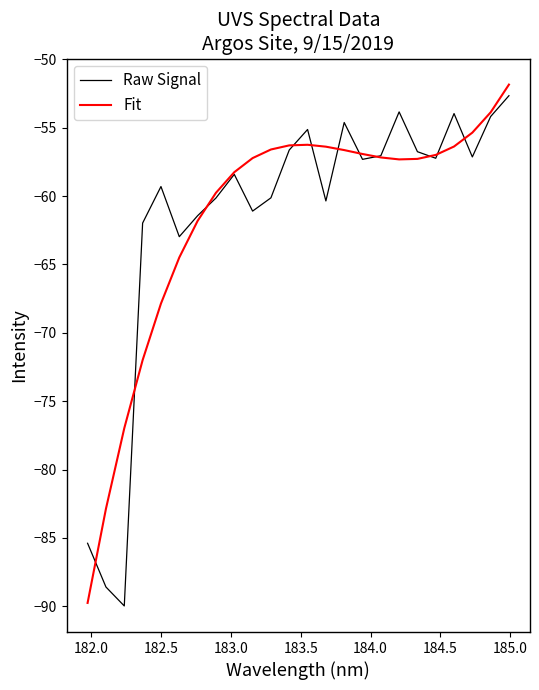

What is the minimum value for Fit?

-89.7